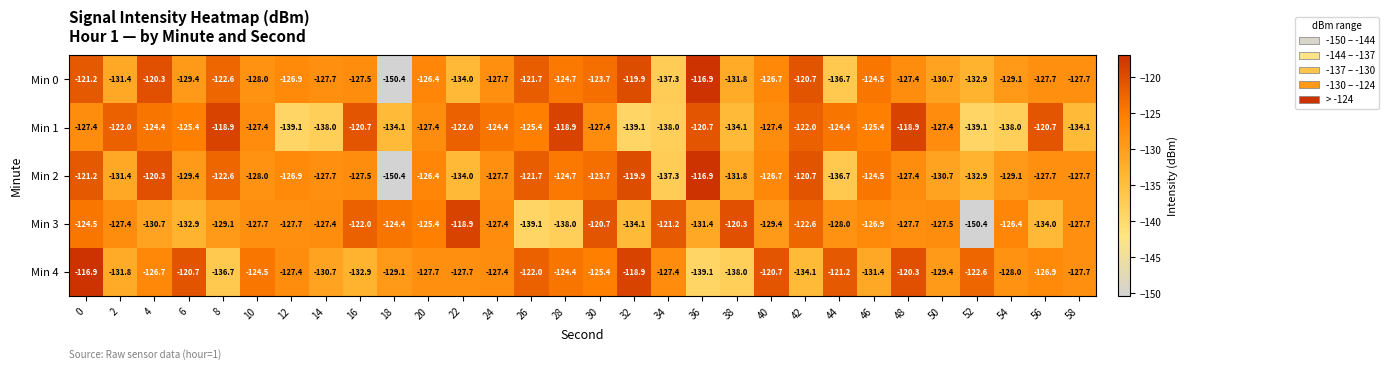

The Min 3 series shows -134.0 at 56. True or false?

True